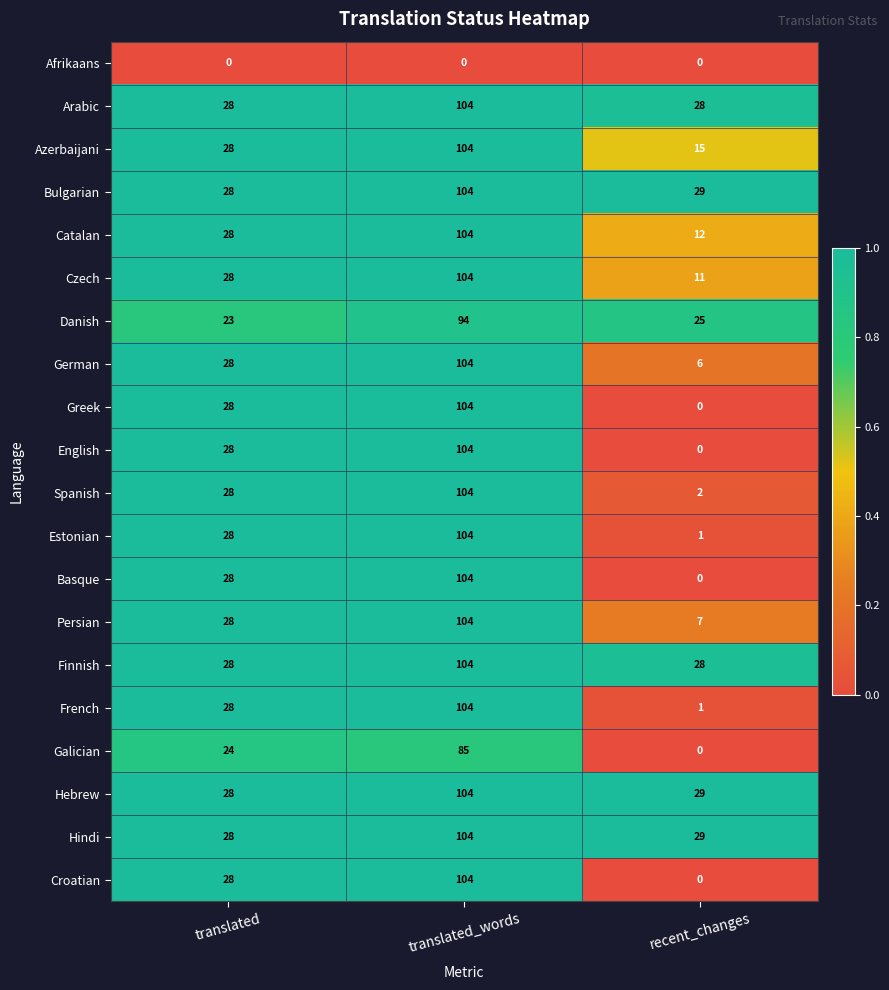

What is the difference between the maximum and second lowest values in the Spanish series?

76